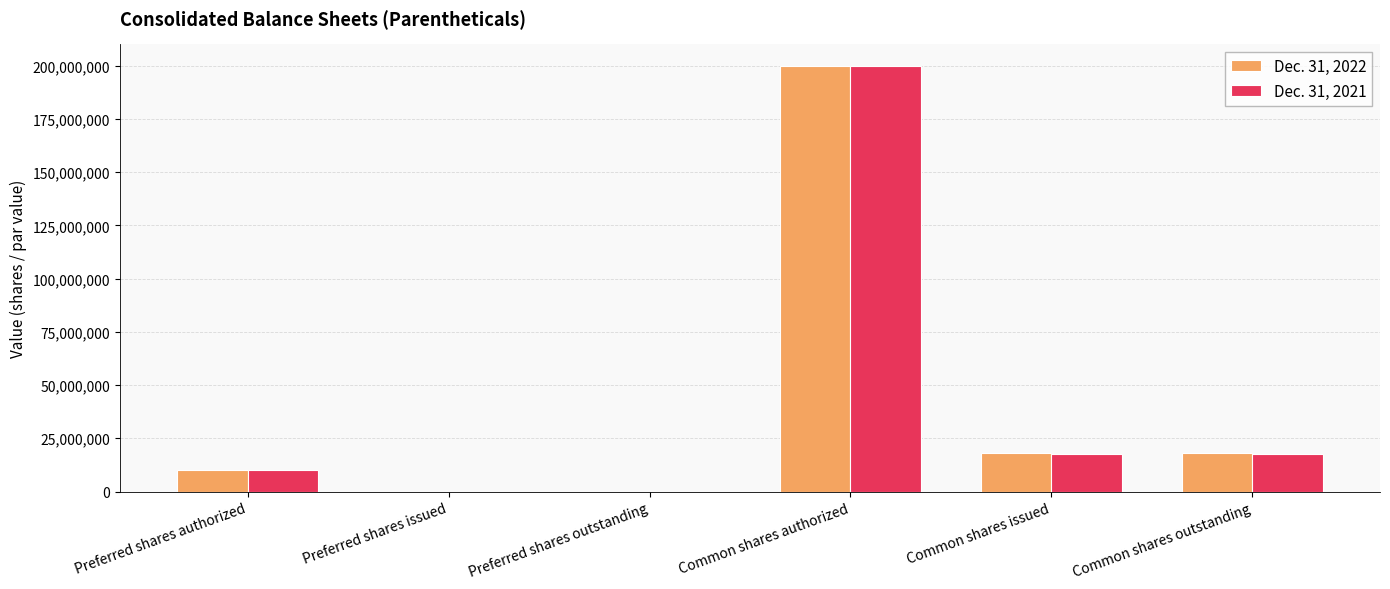

At which label does Dec. 31, 2022 first exceed 17945995?

Common shares authorized